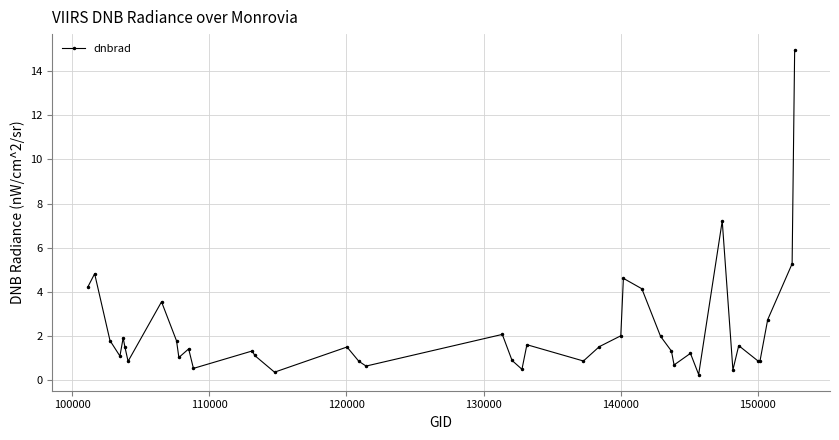

What is the minimum value shown in the chart?

0.2